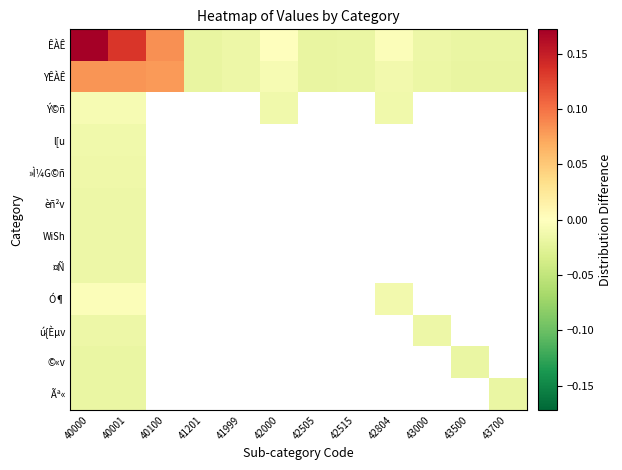

Rank the categories by YÊÀÊ value from highest to lowest.

40000, 40001, 40100, 42000, 42804, 41999, 43000, 42515, 42505, 43500, 43700, 41201